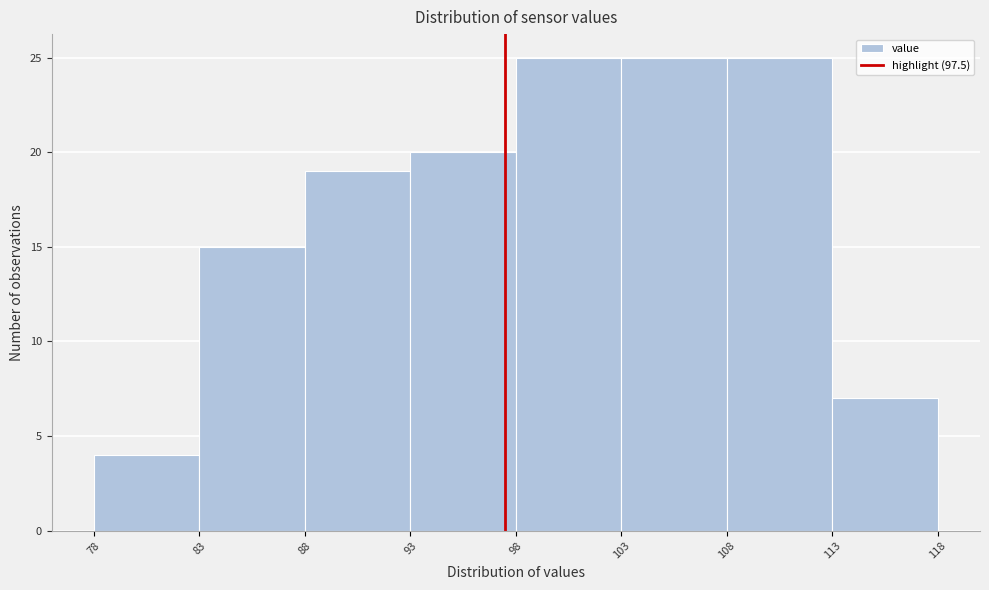

Reading left to right, list every bar in this chart as the range it spans on the x-axis followed by its height. The values are not printed on the chart, so give them approximately, as read against the axis.

78 to 83: 4
83 to 88: 15
88 to 93: 19
93 to 98: 20
98 to 103: 25
103 to 108: 25
108 to 113: 25
113 to 118: 7